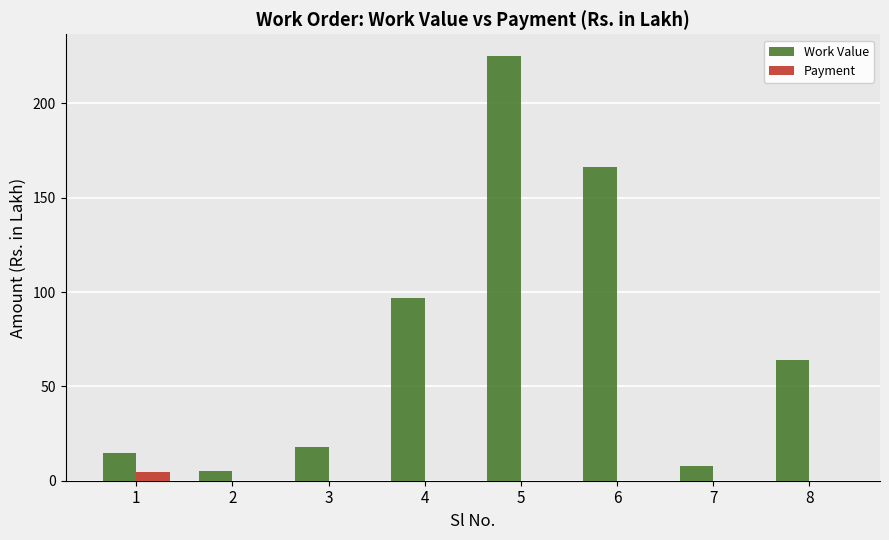

What is the average value of the Work Value series?

74.7